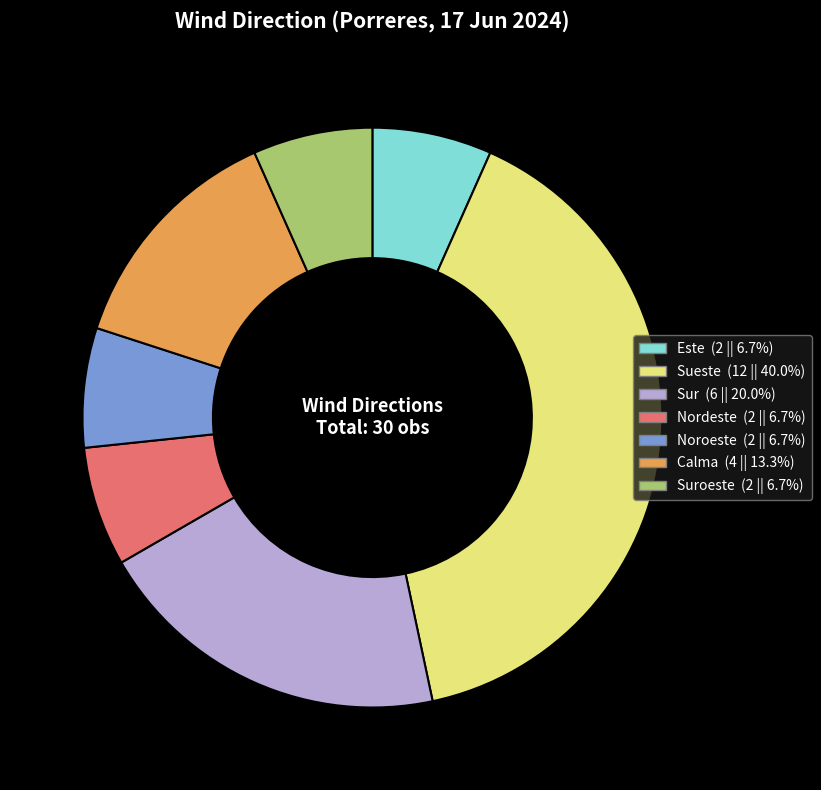

Is there a majority slice in this chart?

No